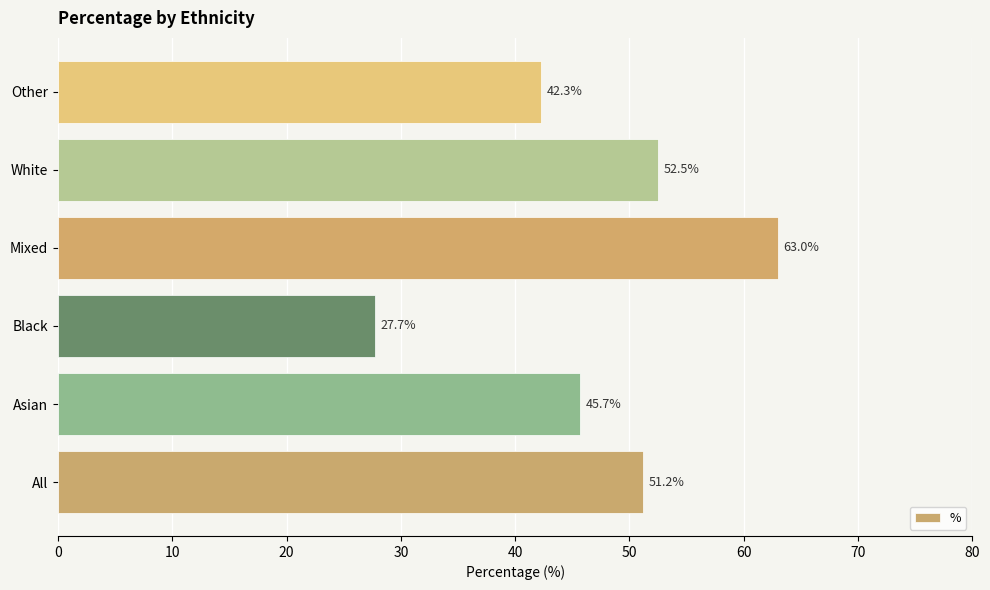

Does the chart contain stacked bars?

No